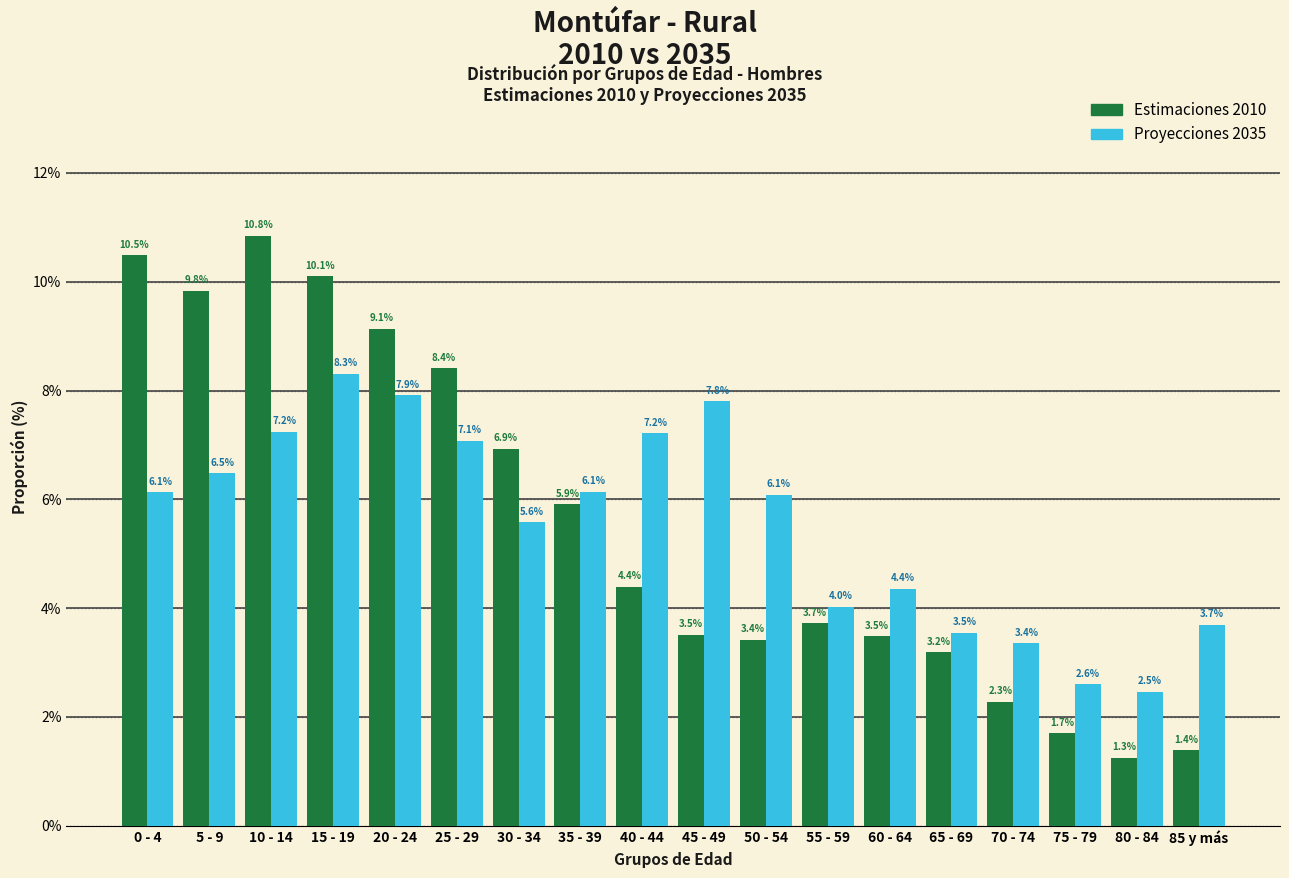

What are all the series names shown in the legend?

Estimaciones 2010, Proyecciones 2035